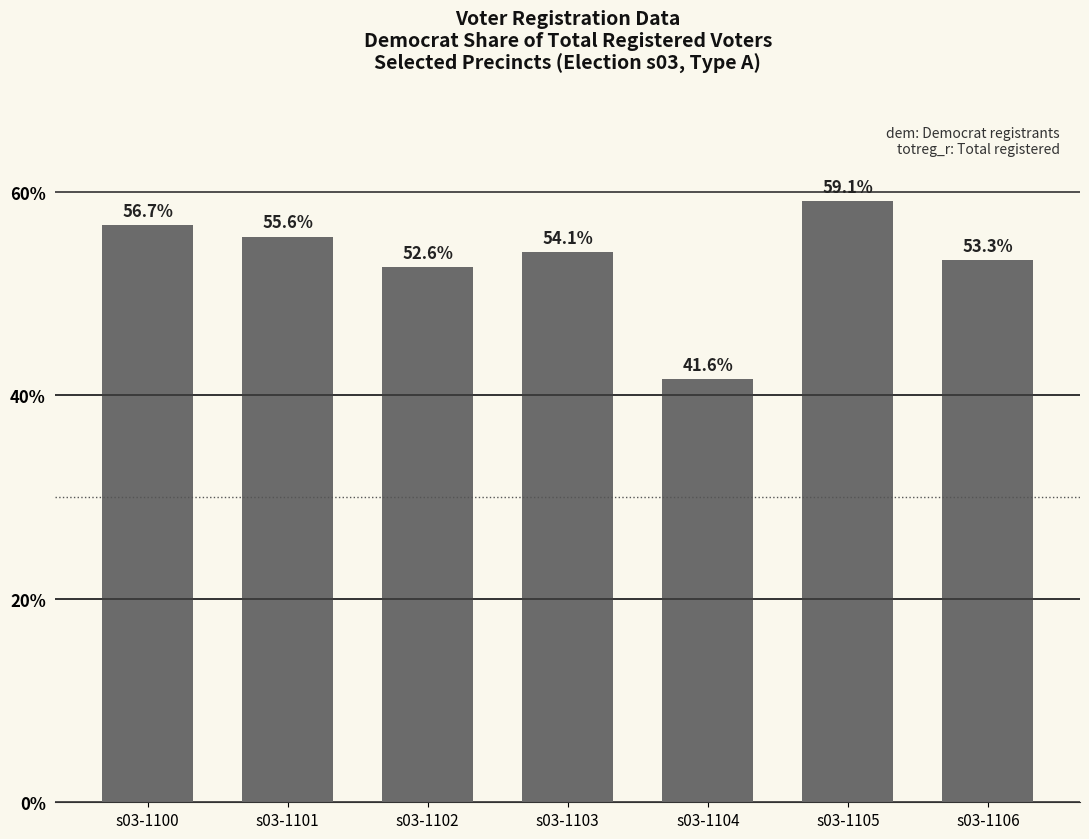

Which has a higher value, s03-1100 or s03-1101?

s03-1100